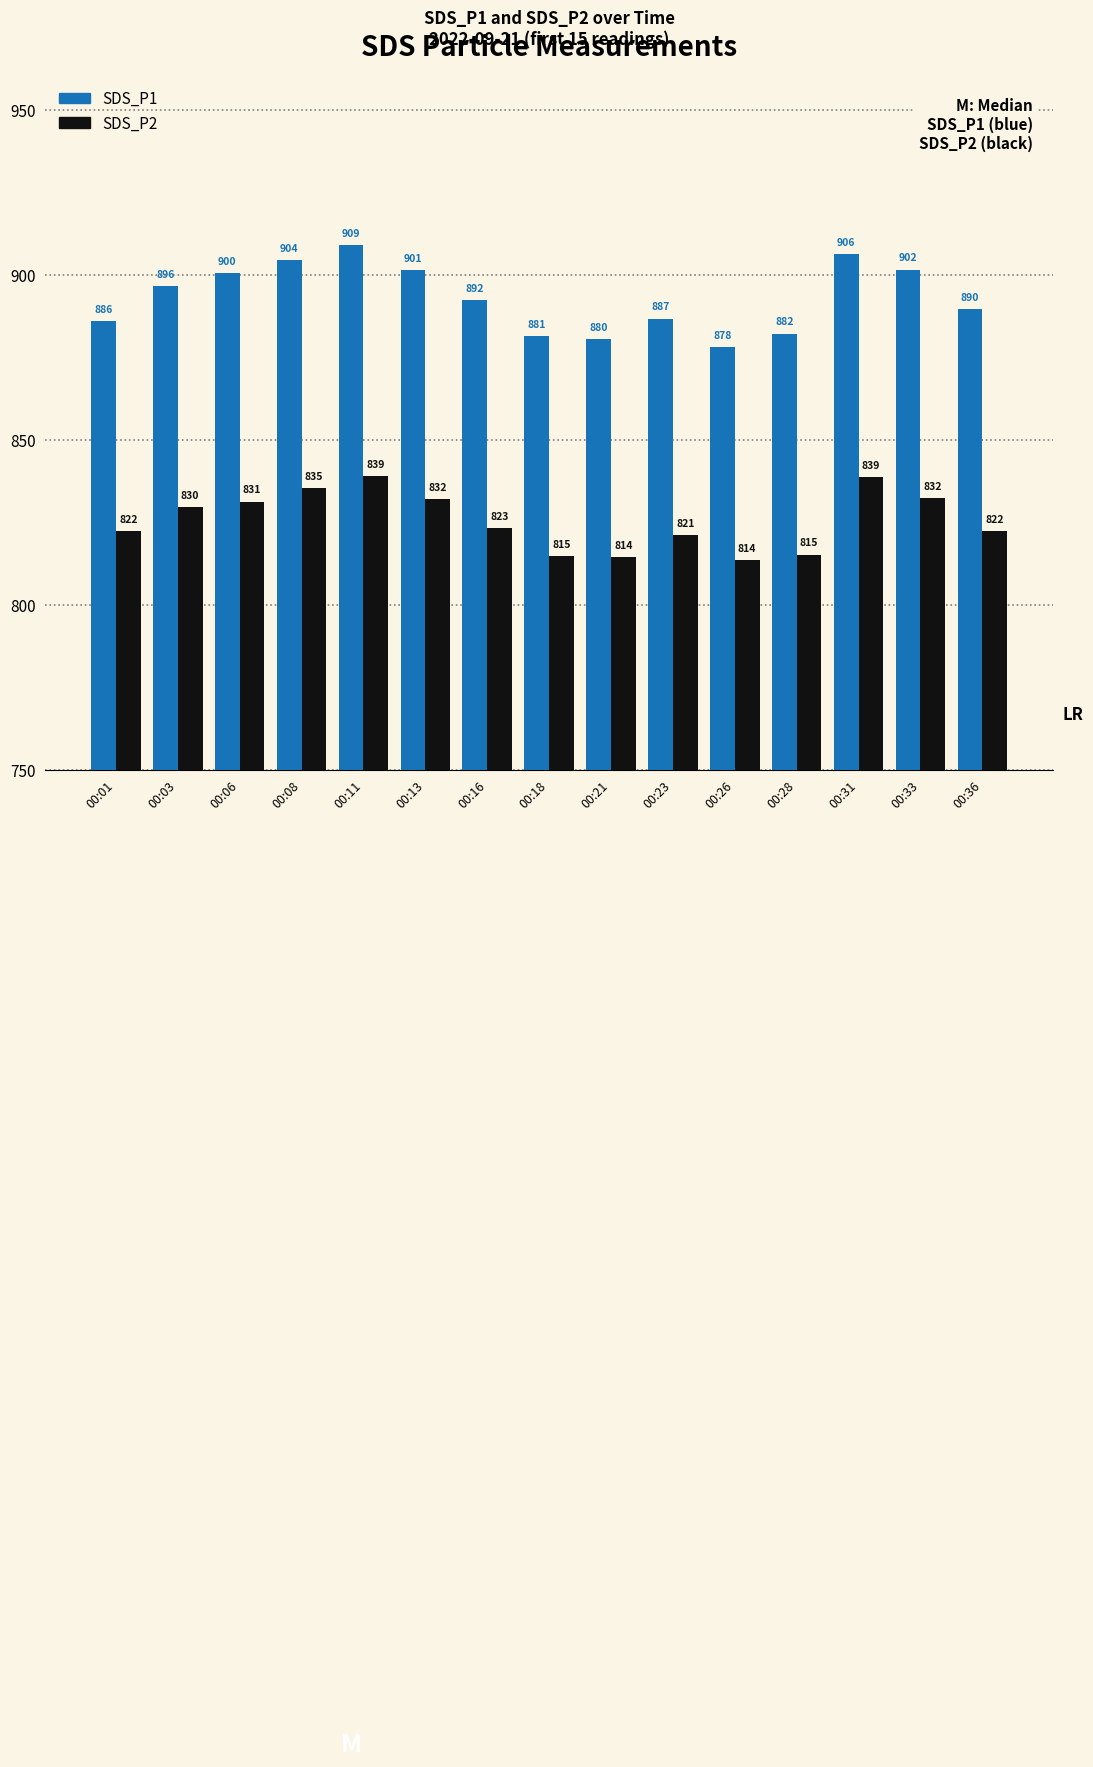

Is it true that SDS_P1 equals 889.6 at 00:36?

True